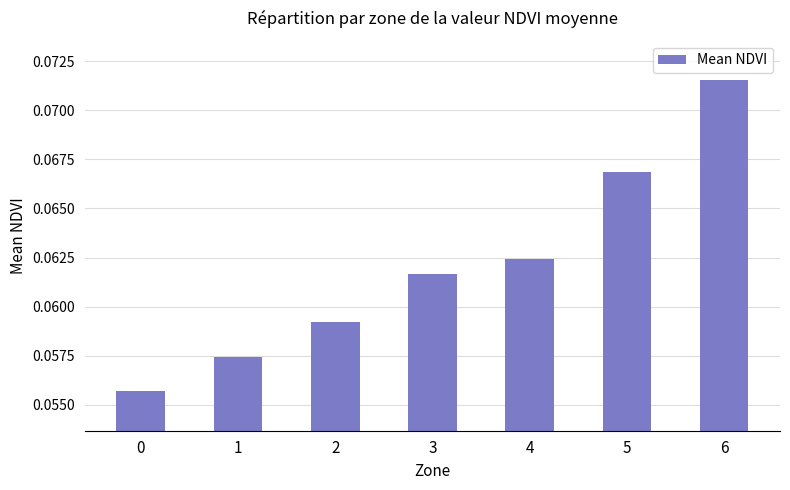

Are the bars grouped side by side (vs. stacked)?

No